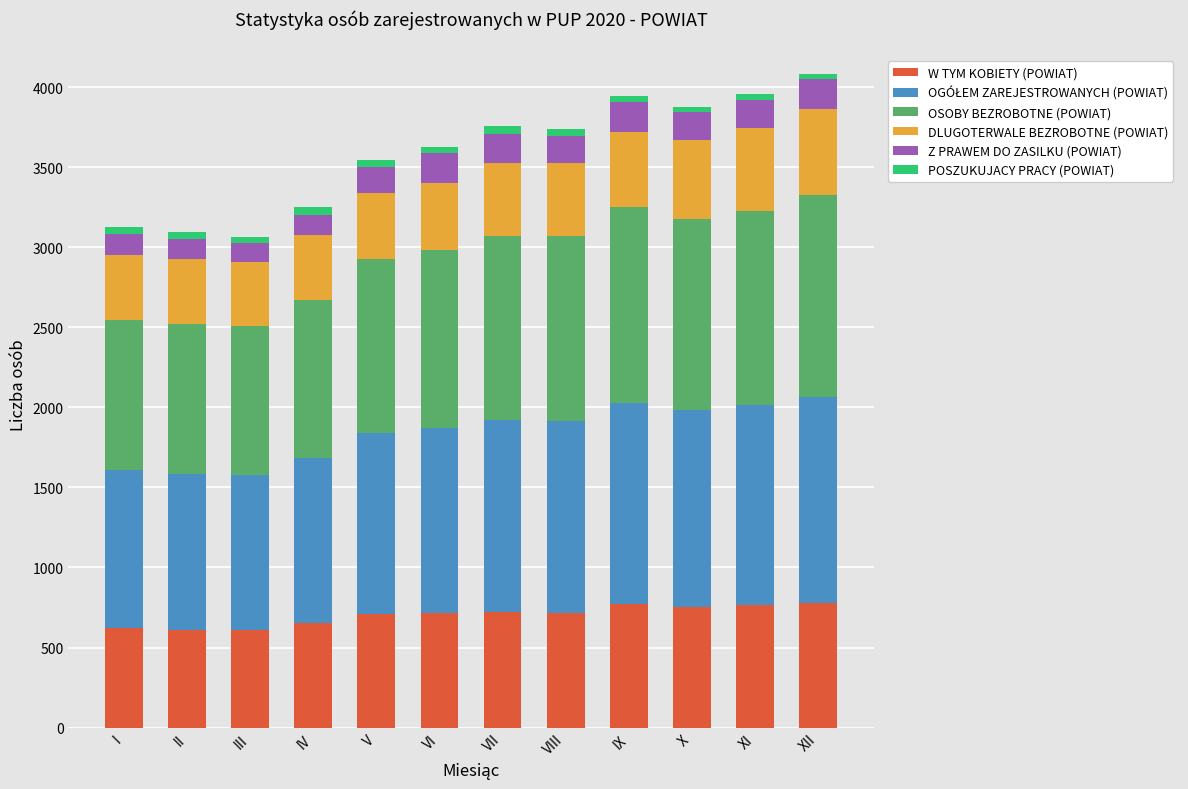

True or false: W TYM KOBIETY (POWIAT) has a value of 766 at XI.

True